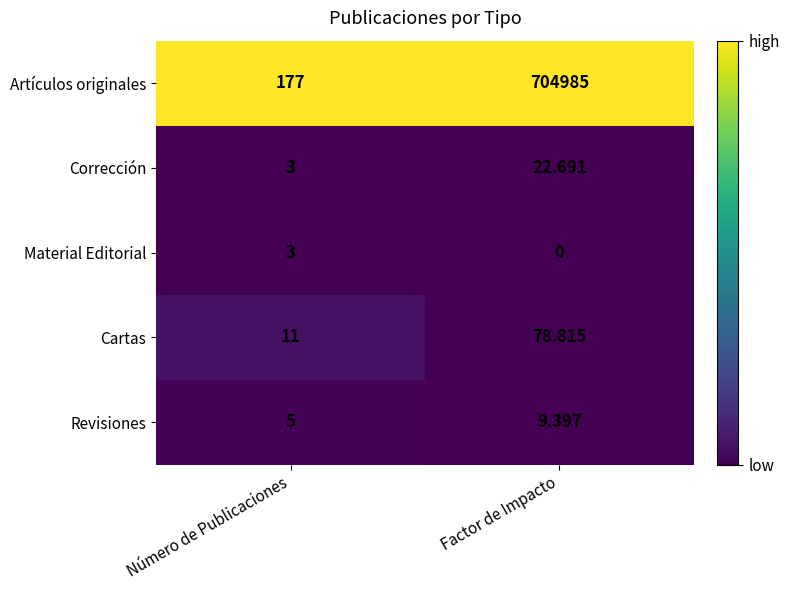

Is the value of Corrección at Factor de Impacto greater than the value of Artículos originales at Número de Publicaciones?

No